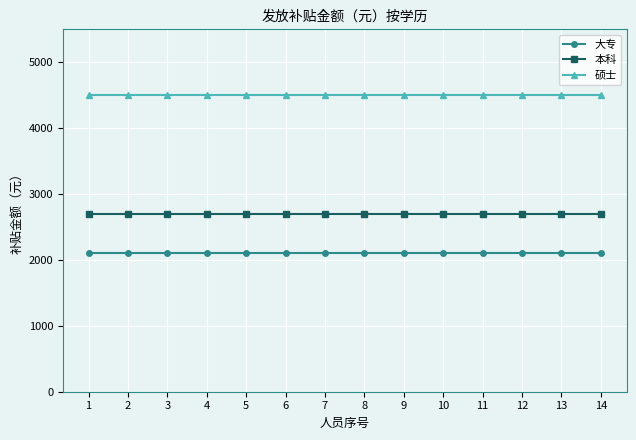

What value does the 硕士 series have at 2?

4500